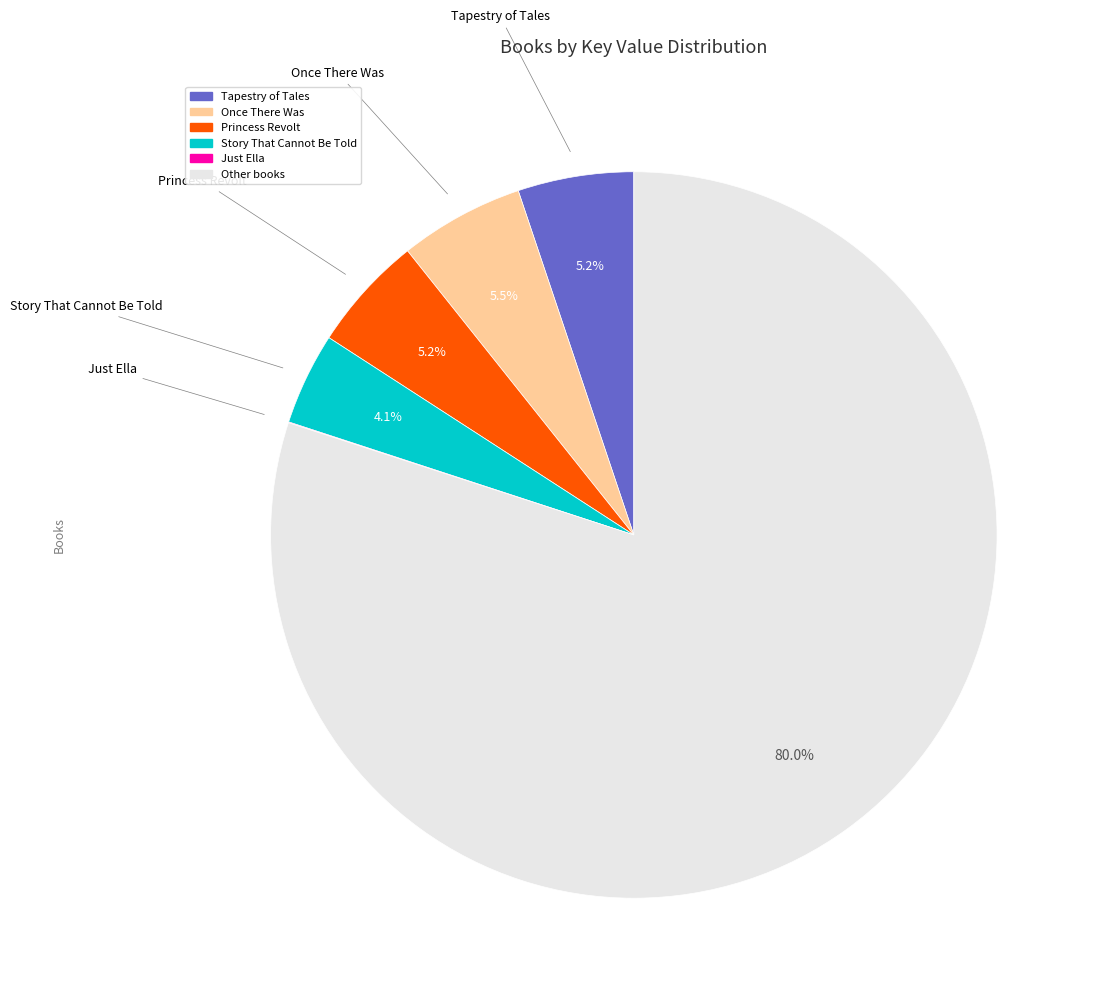

Is there a majority slice in this chart?

Yes